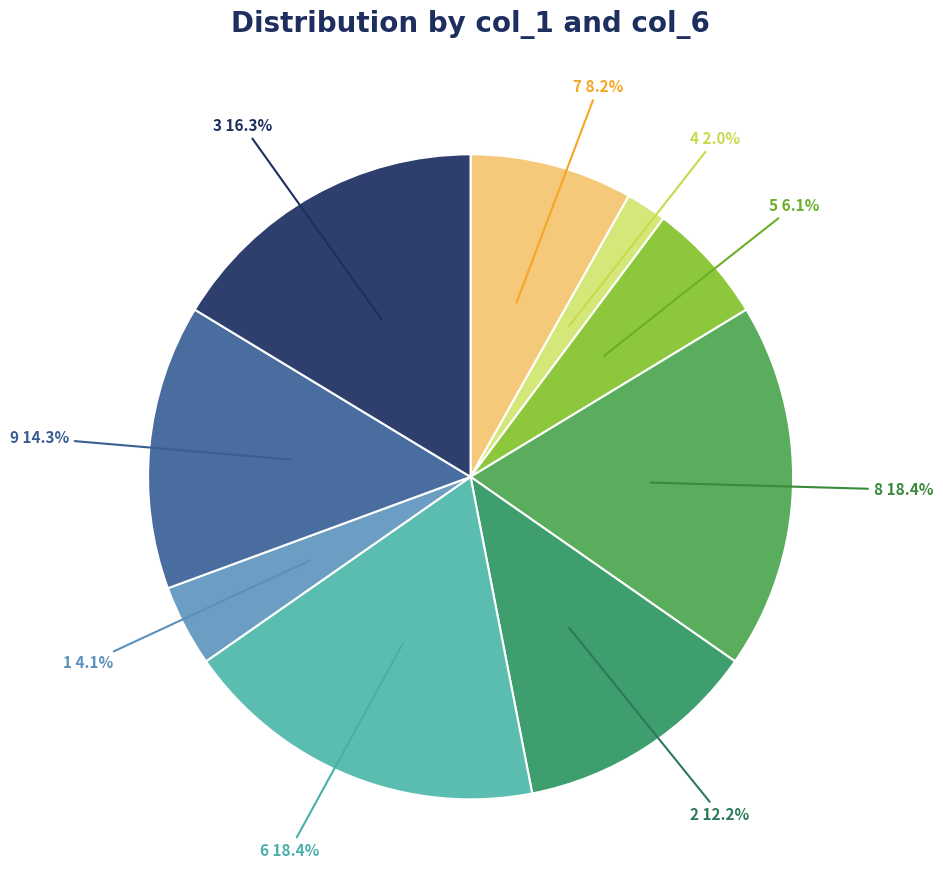

Does 9 account for over 50% of the chart?

No